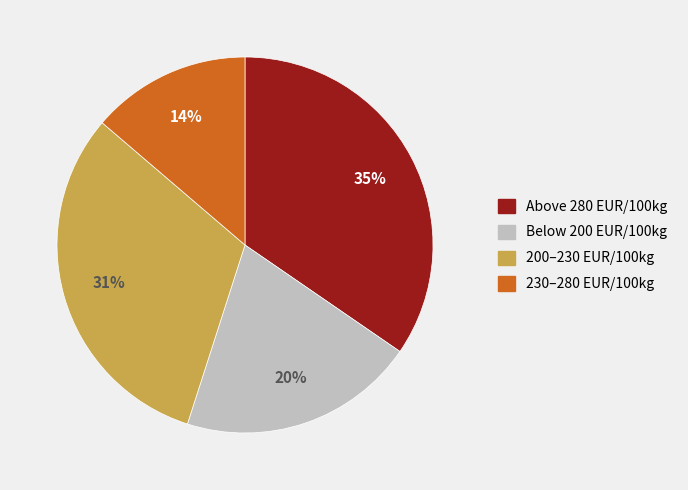

Is there any slice that represents more than half of the pie?

No